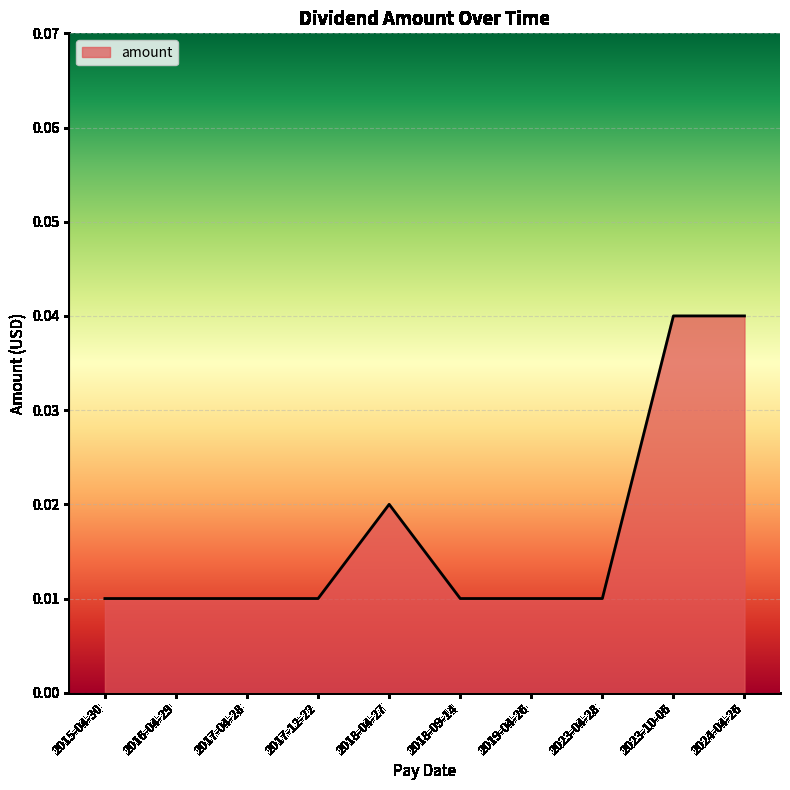

How many values are between 0 and 1?

10